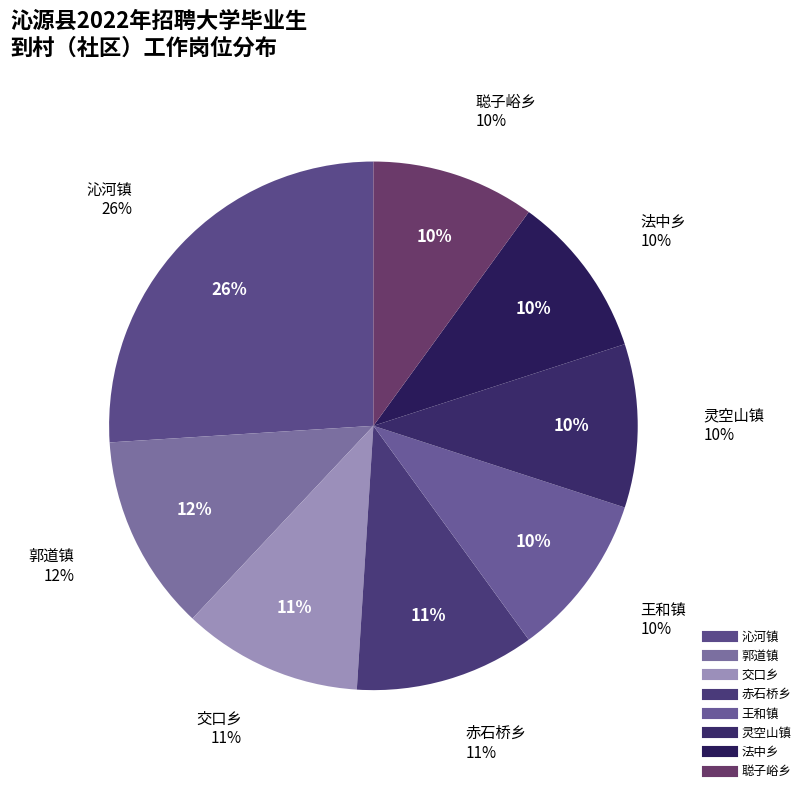

Which category has the biggest portion of the pie?

沁河镇